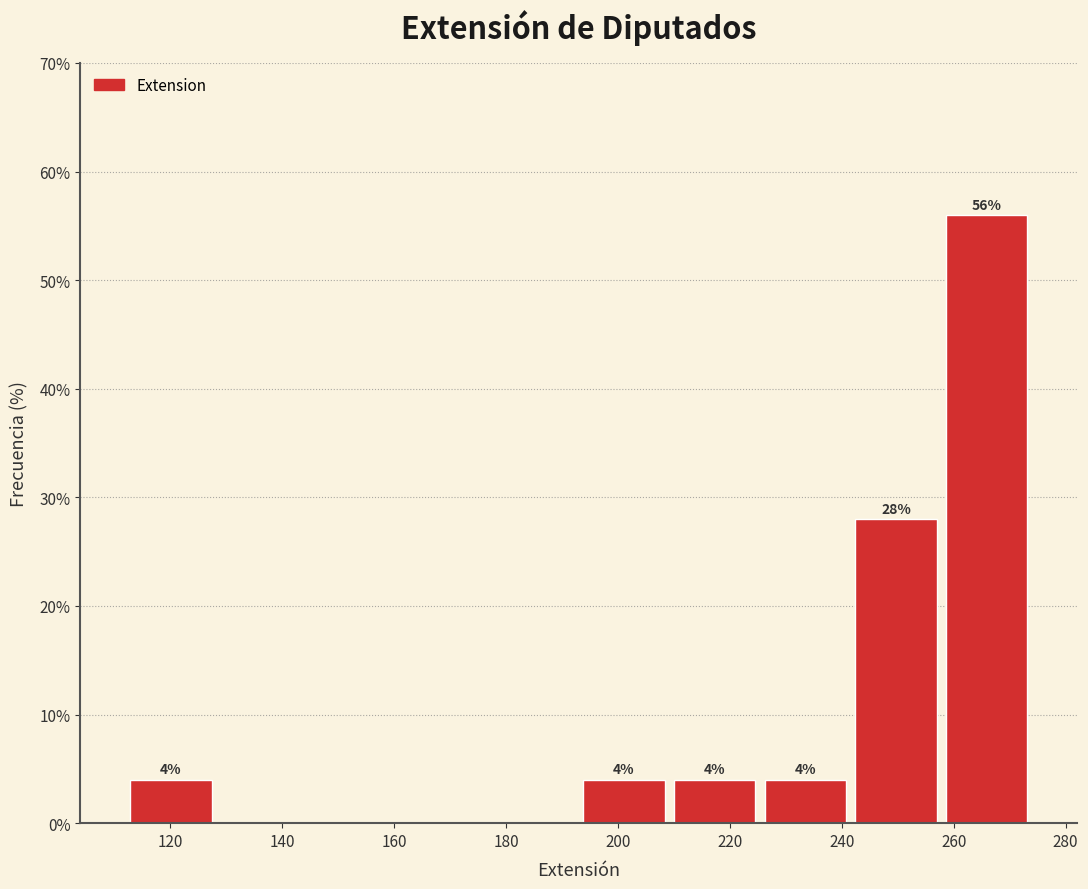

Which range on the x-axis has the tallest bar?

257.8 to 274.0